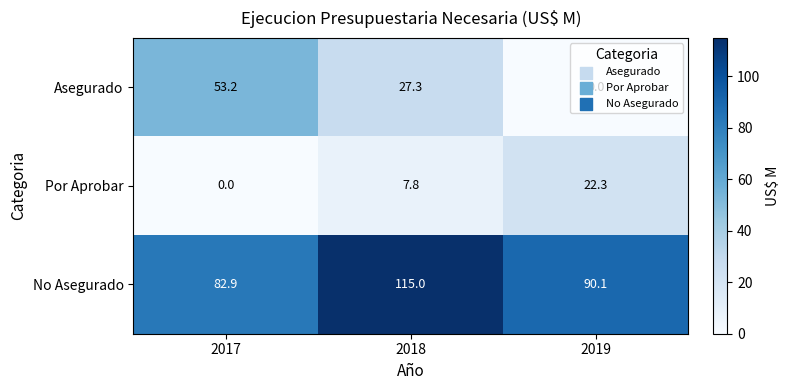

Count the number of data series in this chart.

3